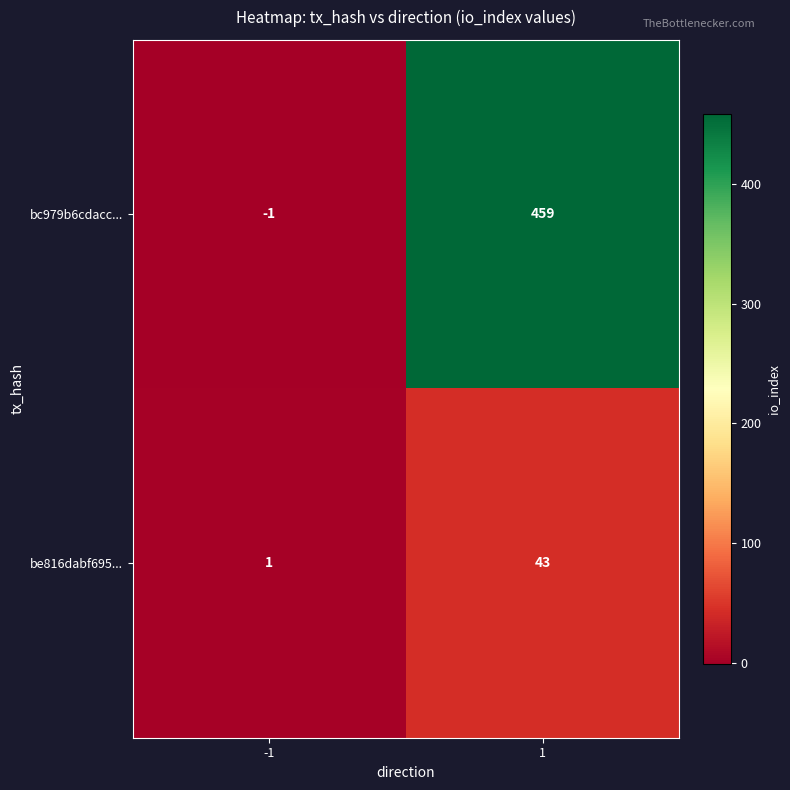

Reading right to left, what are all the values shown in this chart?

bc979b6cdacc...: 459	-1
be816dabf695...: 43	1